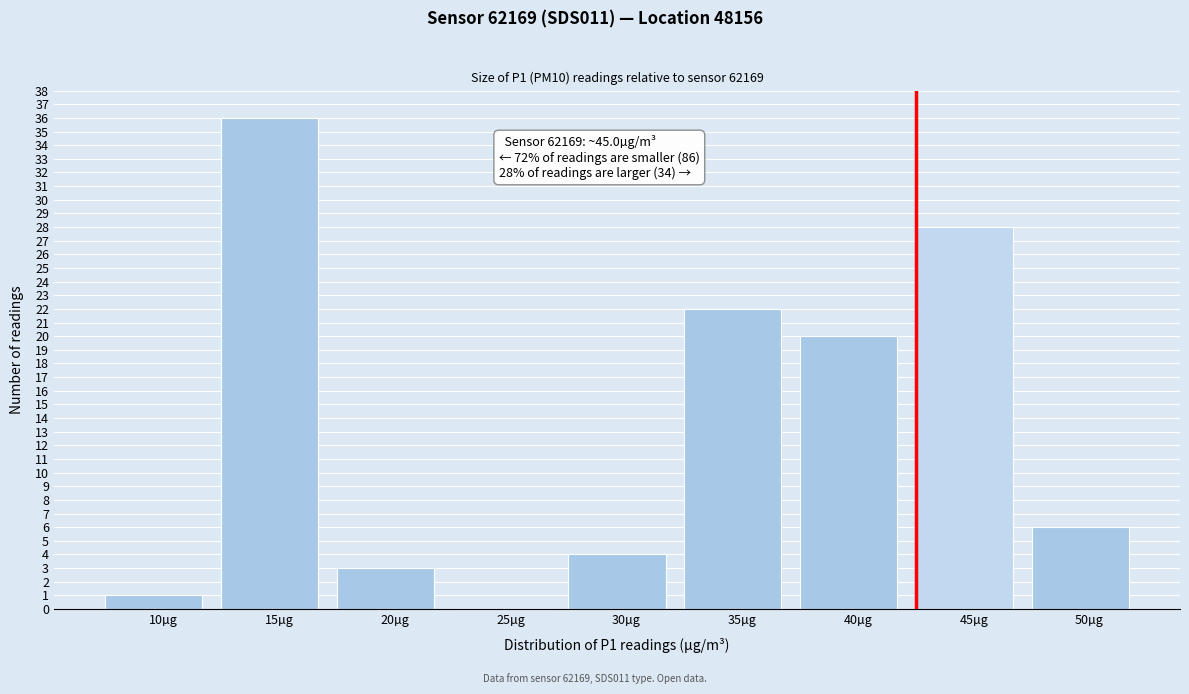

Reading right to left, what are all the values shown in this chart?

50µg=6	45µg=28	40µg=20	35µg=22	30µg=4	25µg=0	20µg=3	15µg=36	10µg=1